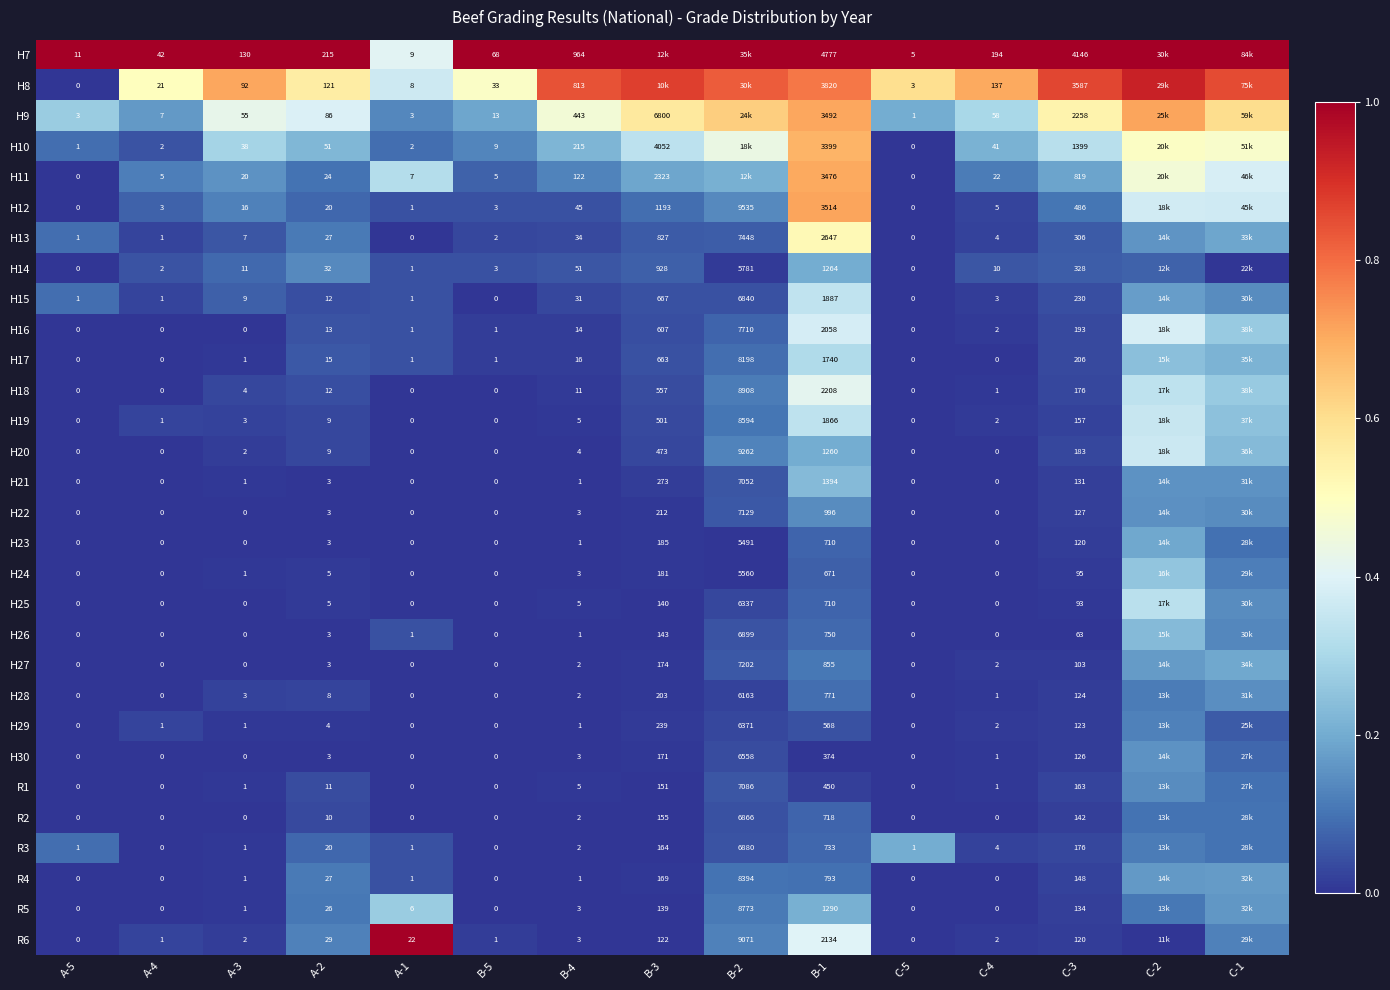

Is the value of R1 at A-5 greater than the value of H14 at B-2?

No